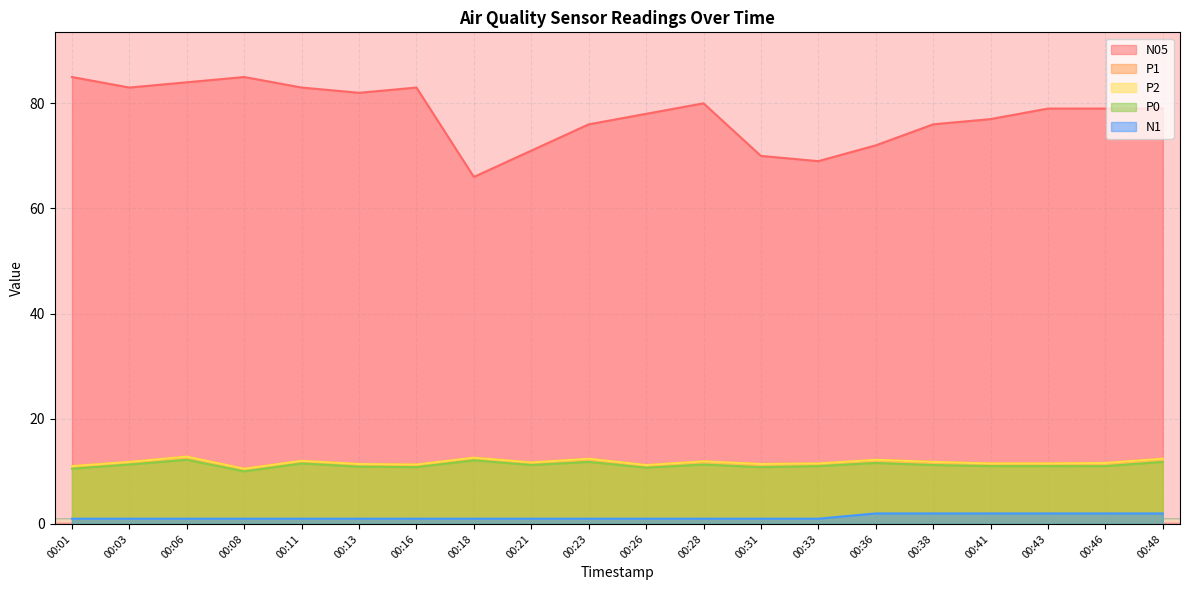

True or false: N05 and P0 cross at least once.

False